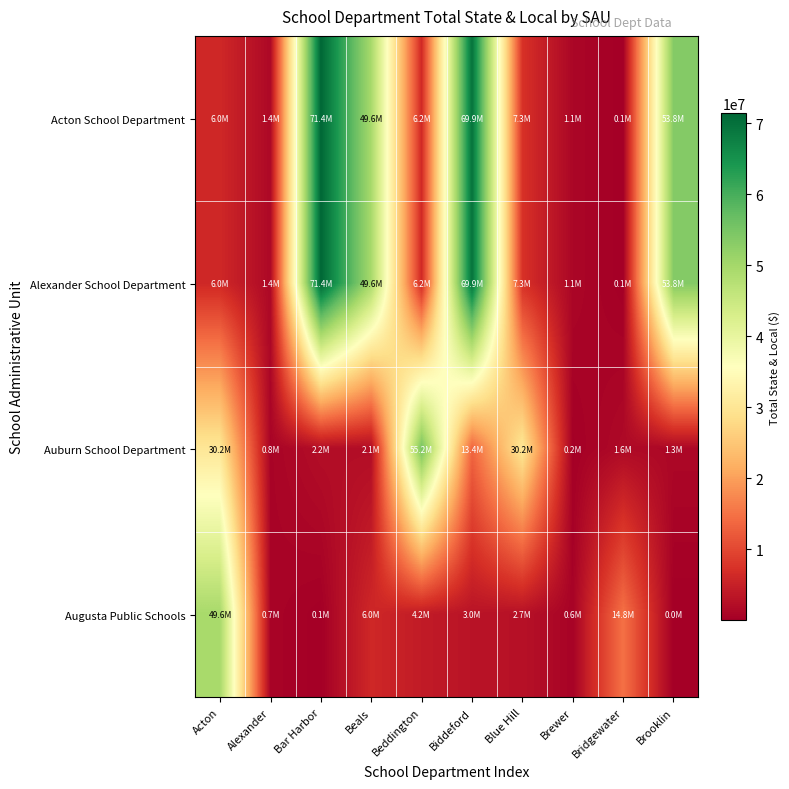

What is the smallest value displayed?

10000.0